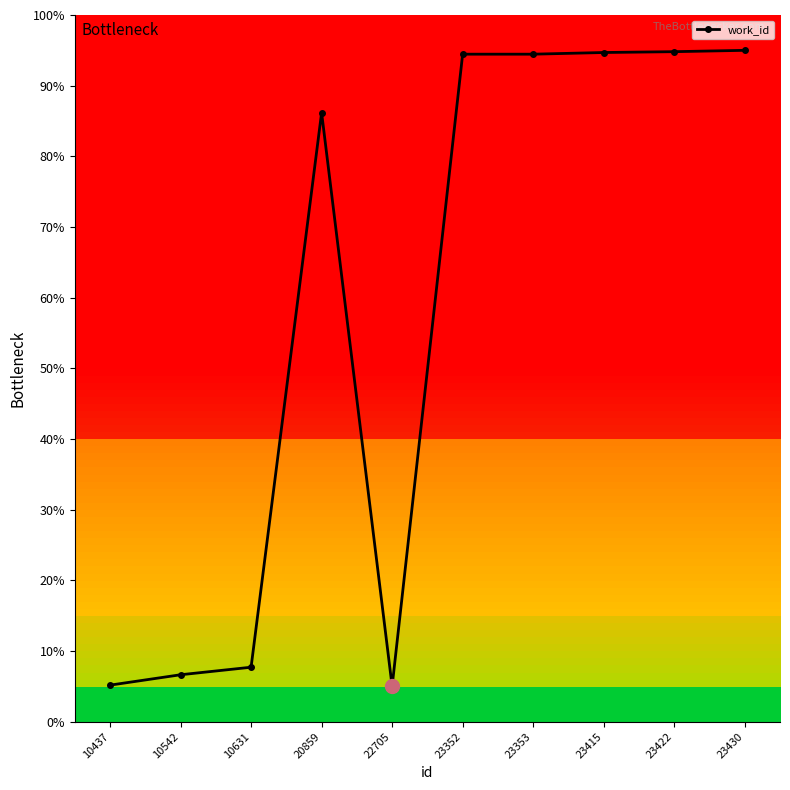

Where is the first local minimum?

22705